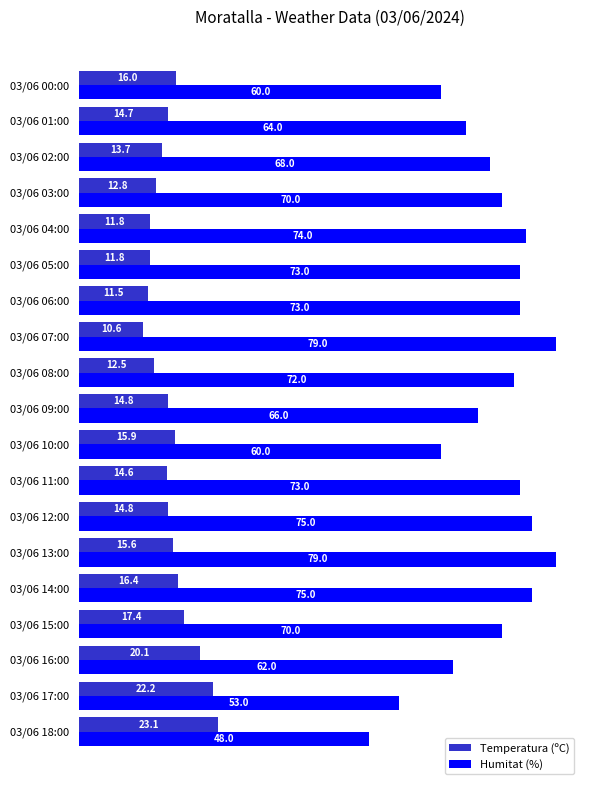

What is the spread (max minus min) of values at 03/06 15:00?

52.6